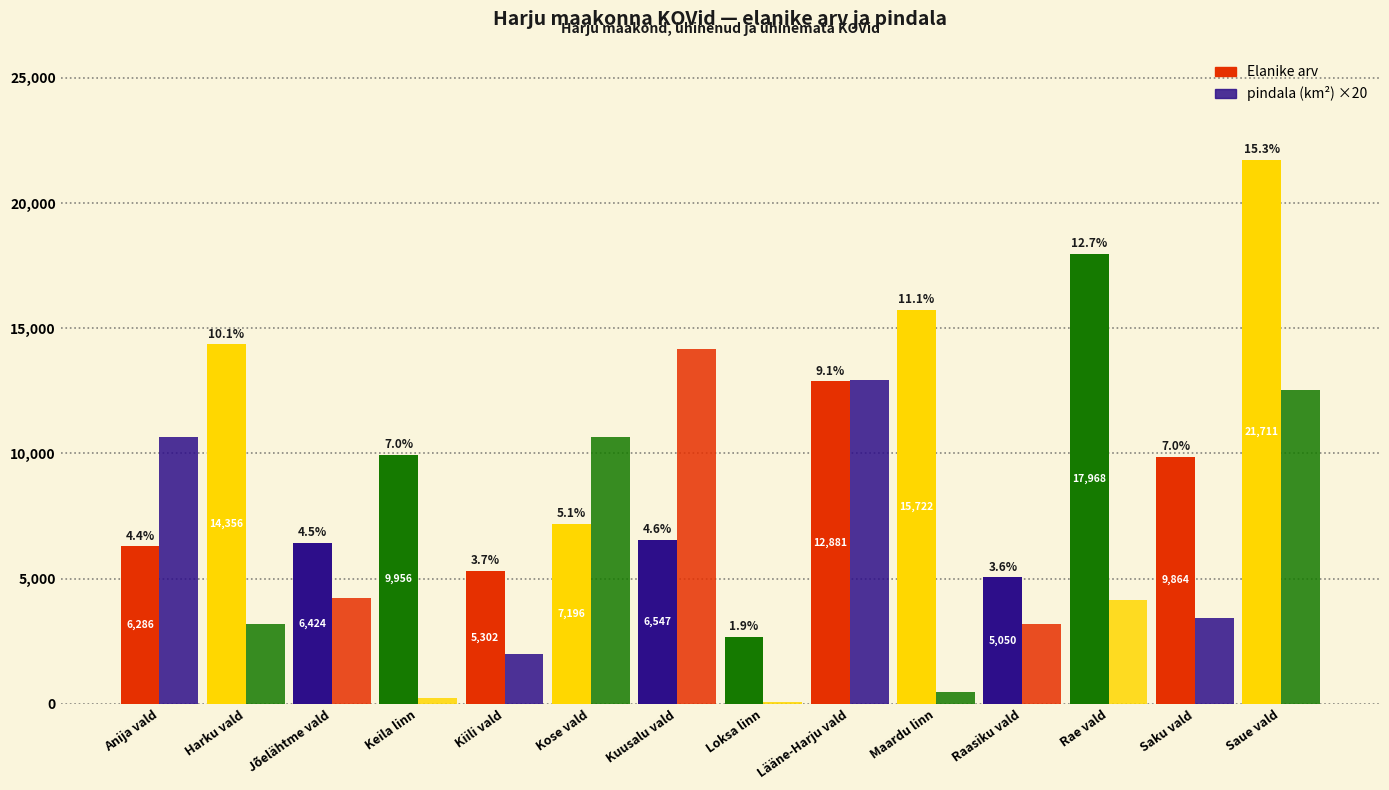

What is the smallest value displayed?

76.4